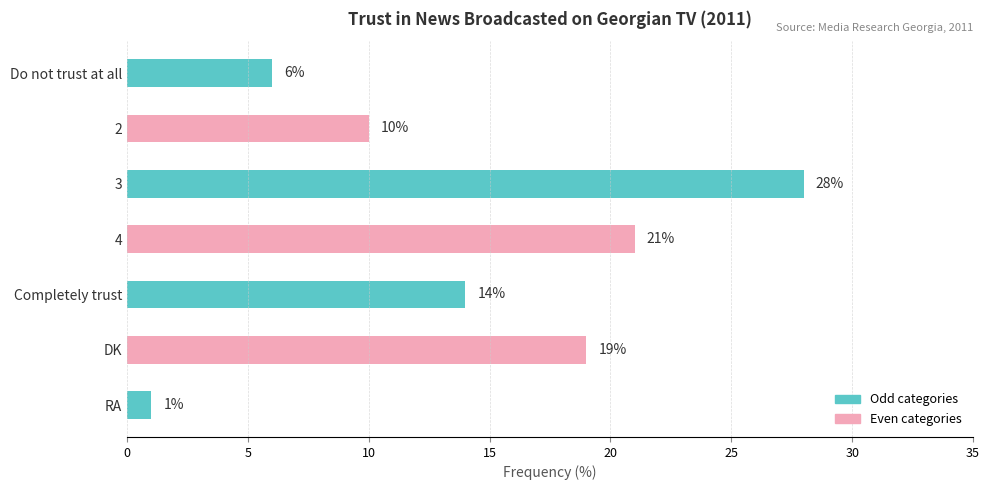

At which label does the data first exceed 14?

3